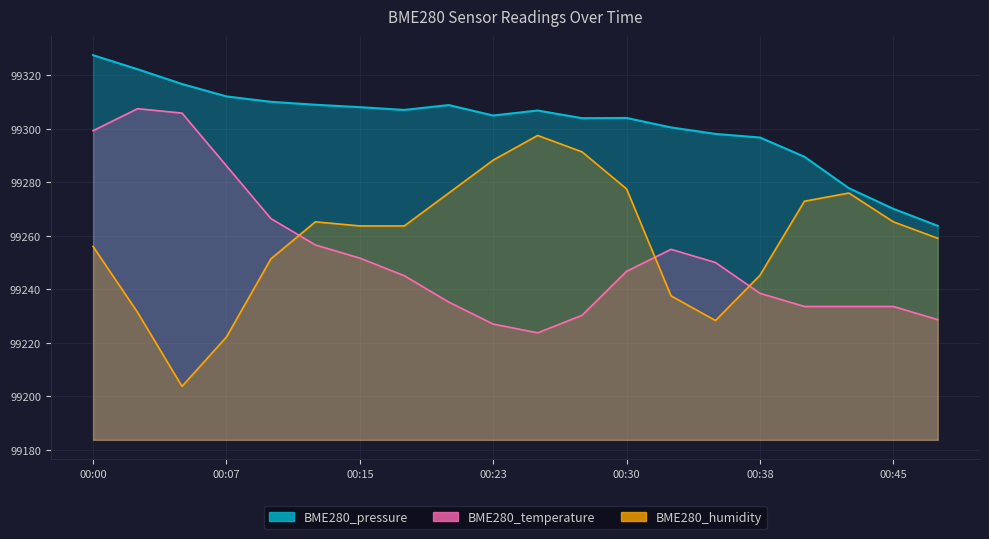

Which series changed the most between 00:02 and 00:25?

BME280_temperature